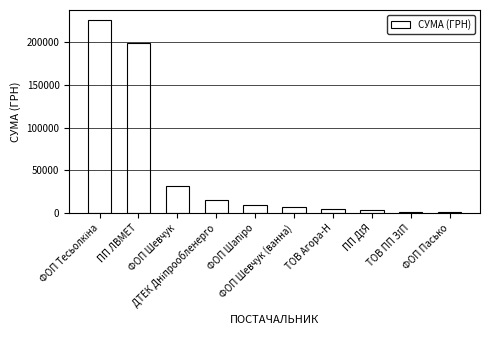

What is the greatest value displayed?

226355.4